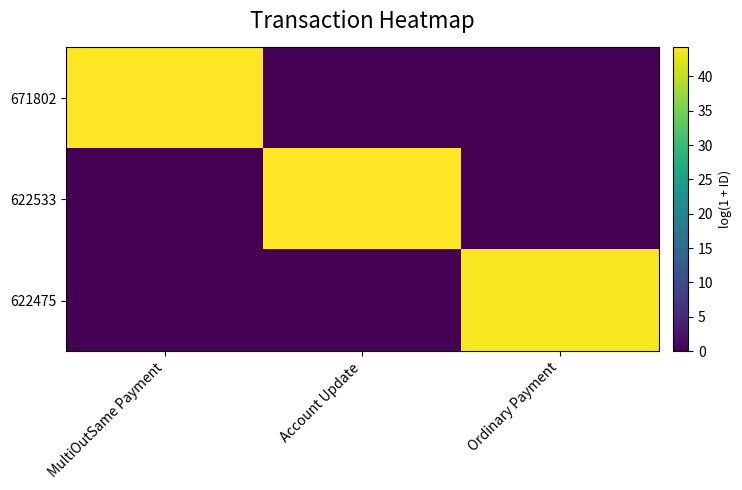

Which has a higher value, Account Update or Ordinary Payment?

Account Update